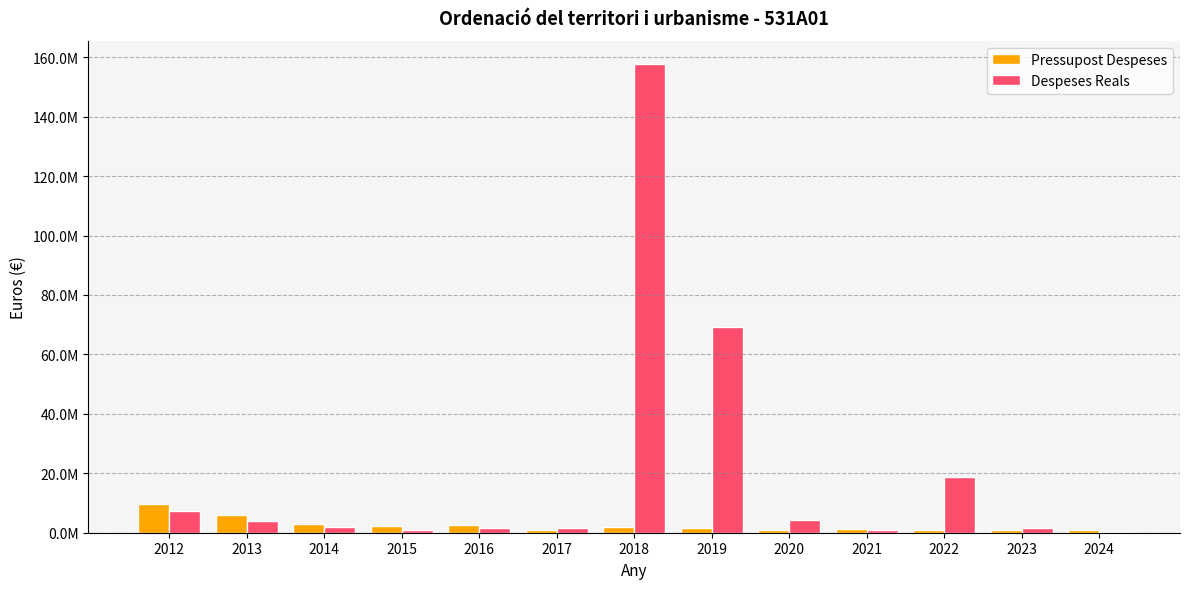

What are all the series names shown in the legend?

Pressupost Despeses, Despeses Reals